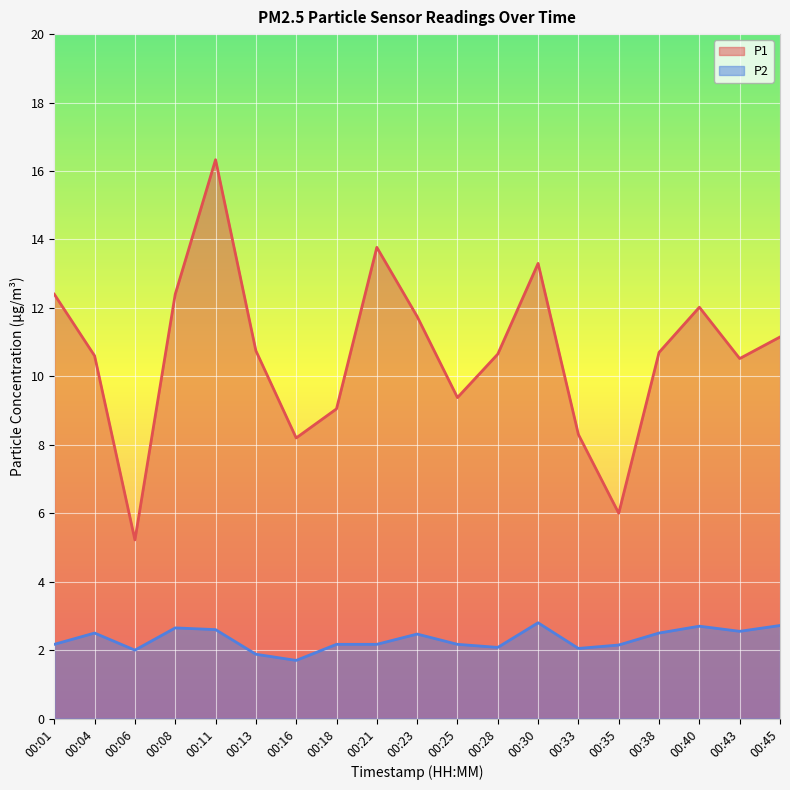

How many lines are shown in the chart?

2